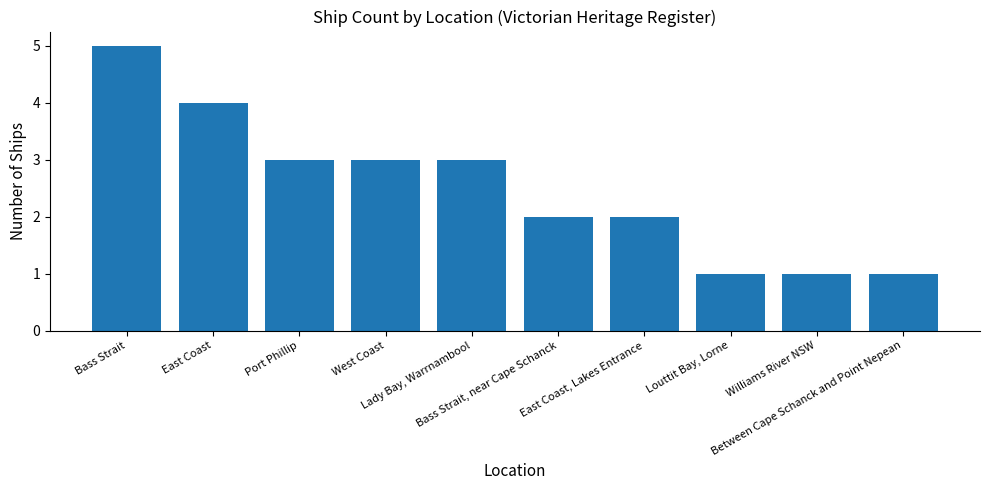

Which category has the highest value across all series?

Bass Strait